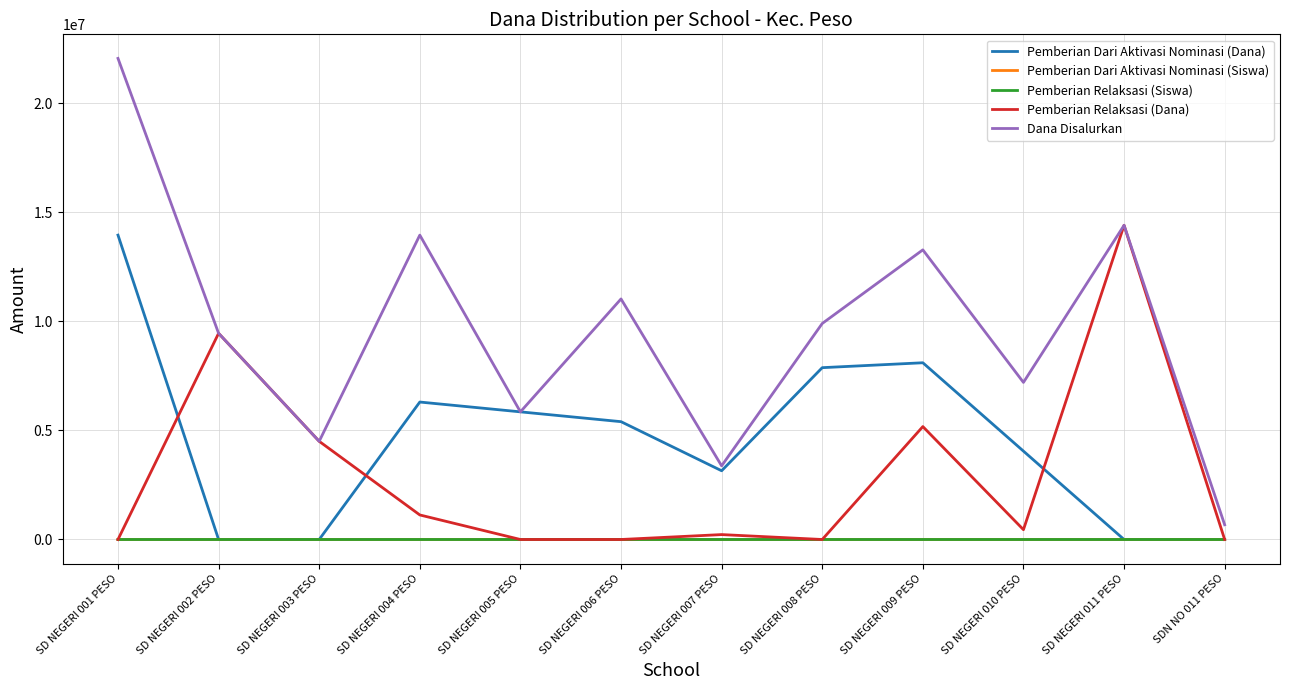

What is the lowest value of the Dana Disalurkan series?

675000